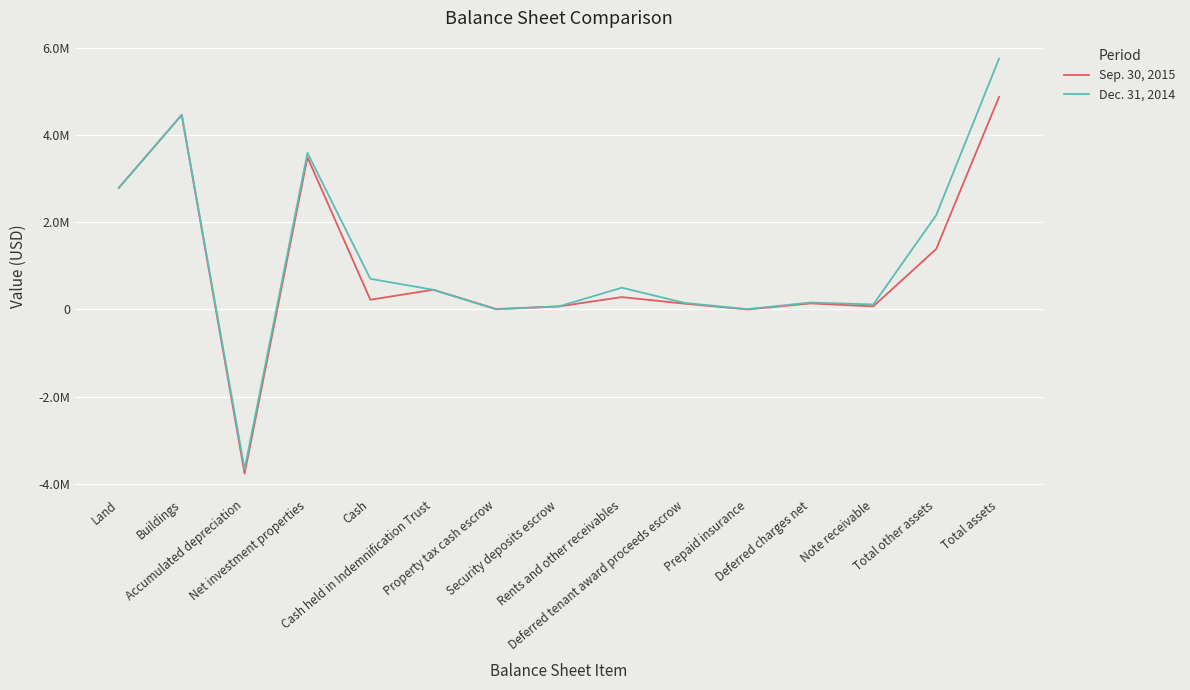

Reading left to right, extract all data points from this chart.

Sep. 30, 2015: Land=2794122	Buildings=4468642	Accumulated depreciation=-3769074	Net investment properties=3493690	Cash=223576	Cash held in Indemnification Trust=453171	Property tax cash escrow=10855	Security deposits escrow=70484	Rents and other receivables=284789	Deferred tenant award proceeds escrow=133593	Prepaid insurance=488	Deferred charges net=139779	Note receivable=72099	Total other assets=1388834	Total assets=4882524
Dec. 31, 2014: Land=2794122	Buildings=4468642	Accumulated depreciation=-3667557	Net investment properties=3595207	Cash=704532	Cash held in Indemnification Trust=452911	Property tax cash escrow=2530	Security deposits escrow=70795	Rents and other receivables=500746	Deferred tenant award proceeds escrow=150657	Prepaid insurance=7597	Deferred charges net=160074	Note receivable=115339	Total other assets=2165181	Total assets=5760388